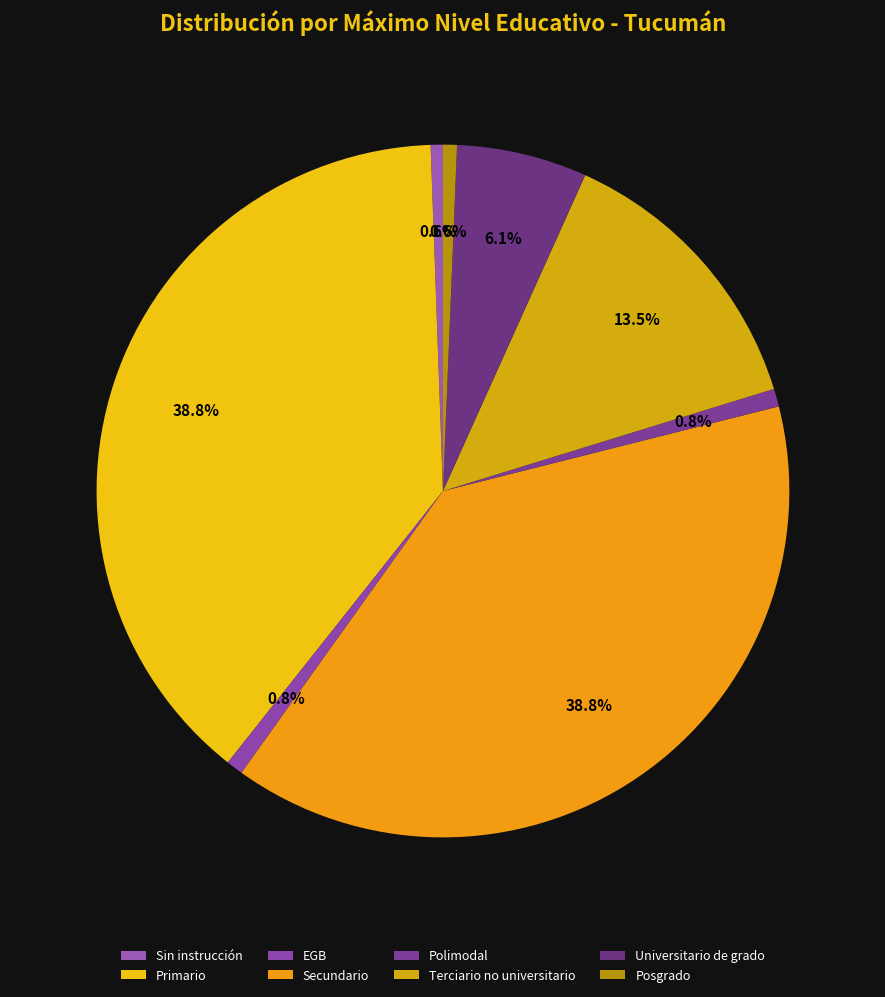

What percentage is NOT represented by Secundario?

61.2%